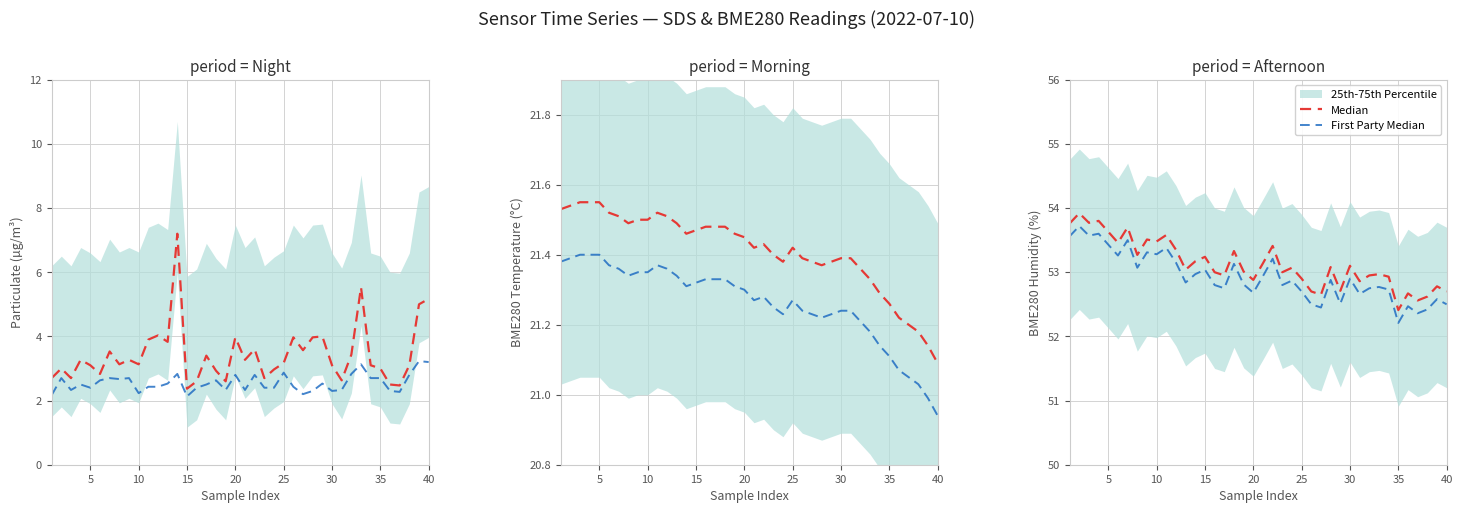

List the series in order of their overall mean, highest first.

Median, First Party Median